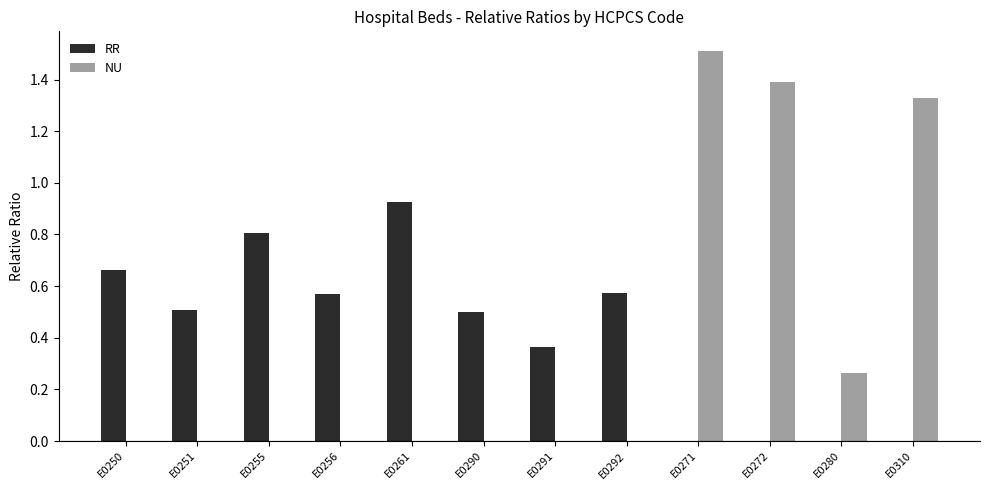

What is the total value across all series at E0272?

1.4